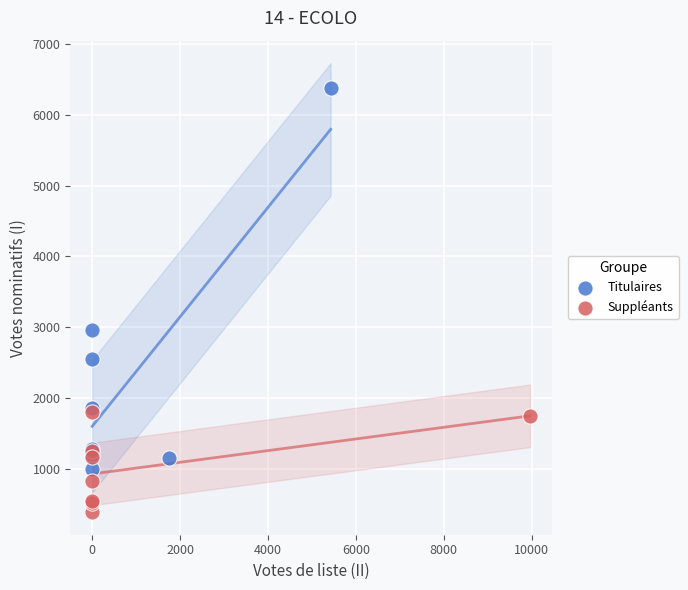

Which series has the widest spread of Y values?

Titulaires